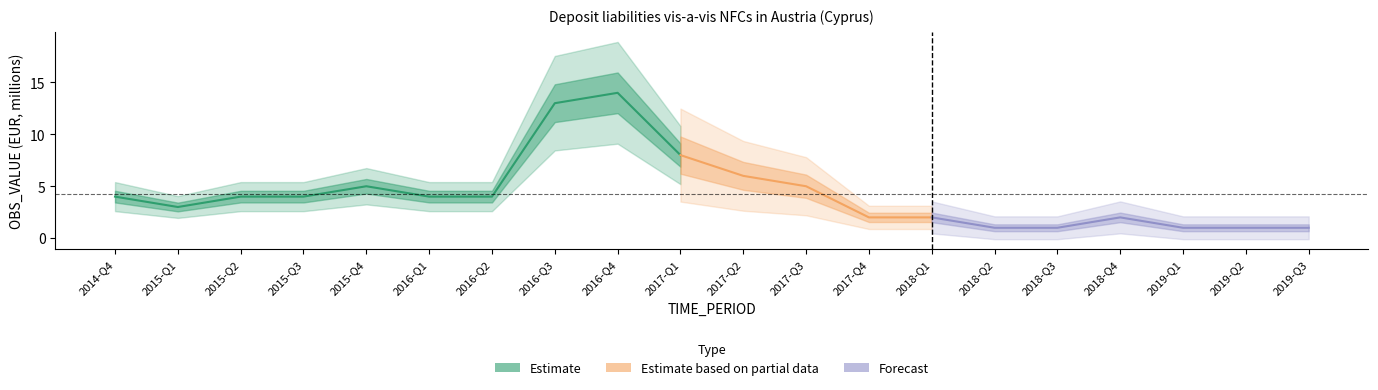

Where is the first local maximum?

2015-Q4